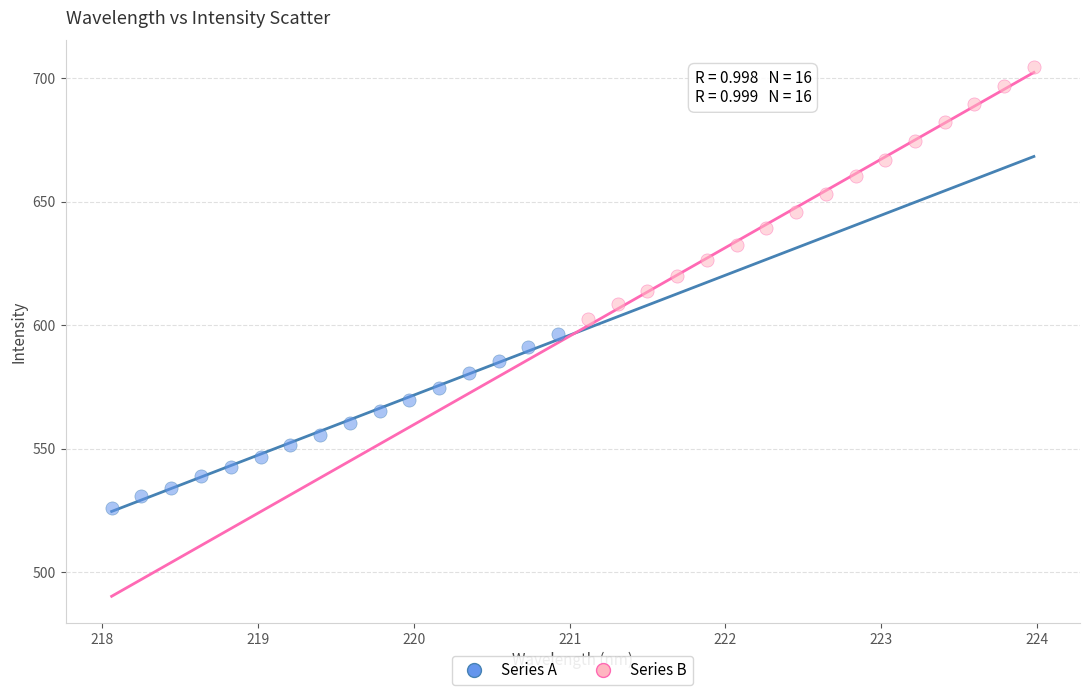

Which series contains the lowest Y value?

Series A